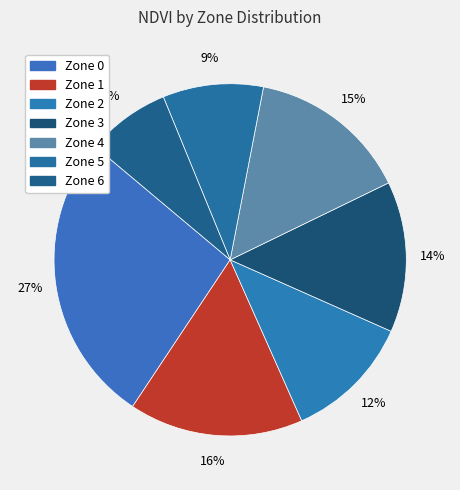

How many slices are in this pie chart?

7